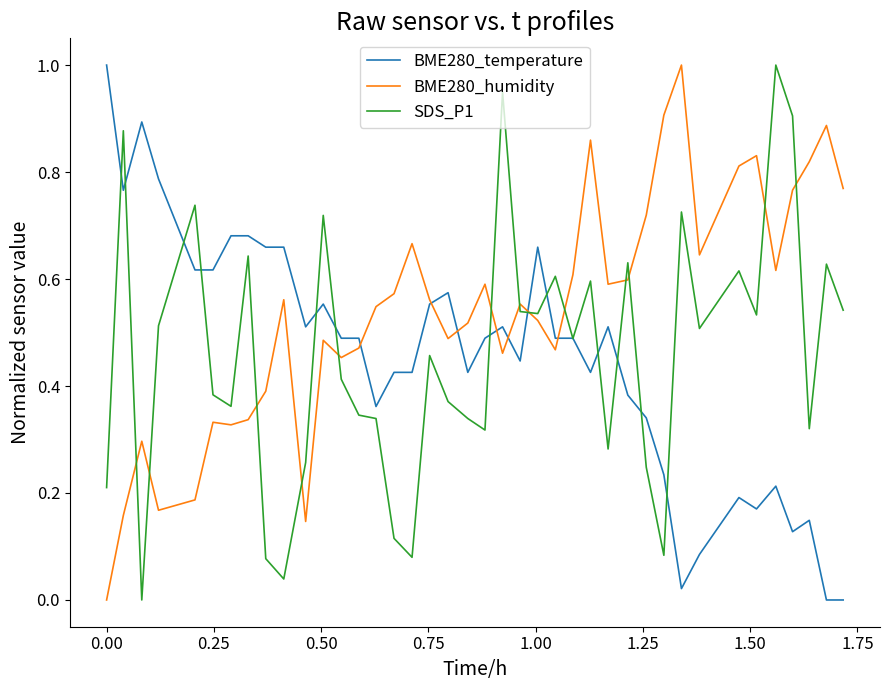

What is the greatest value displayed?

1.0